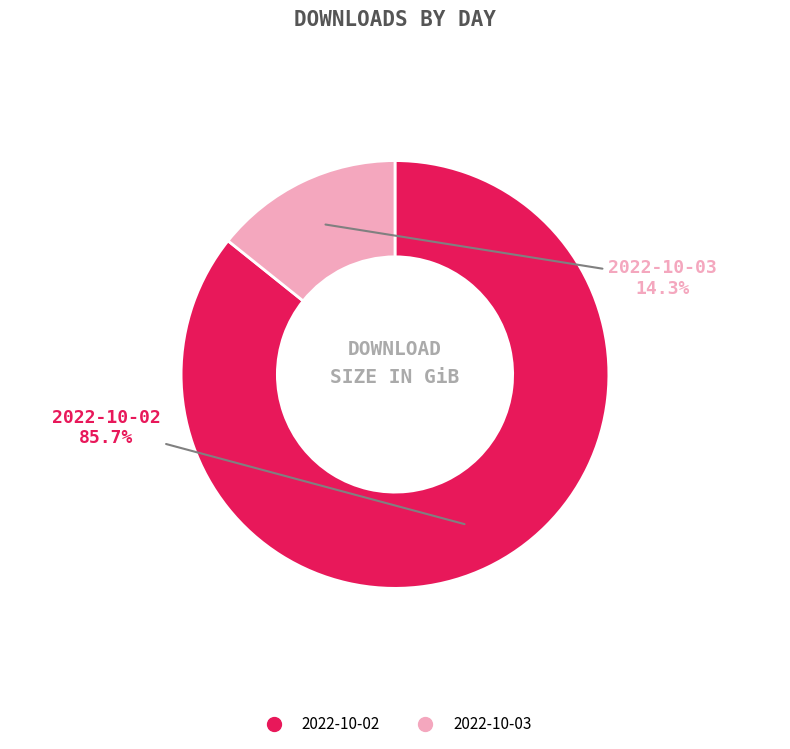

To the nearest percent, what is the difference between the largest and smallest slice percentages?

71%